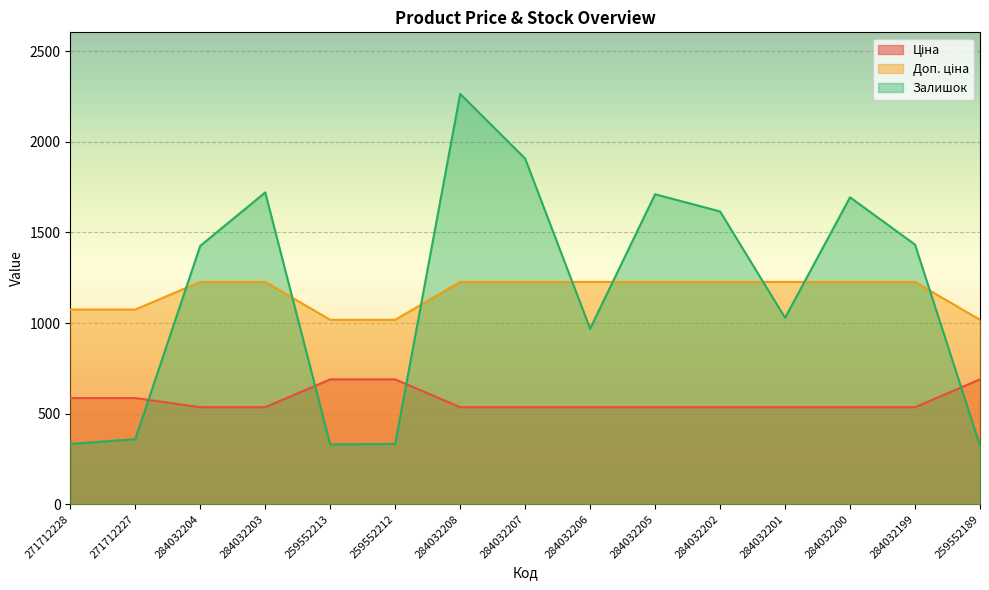

True or false: Ціна and Доп. ціна intersect in this chart.

False